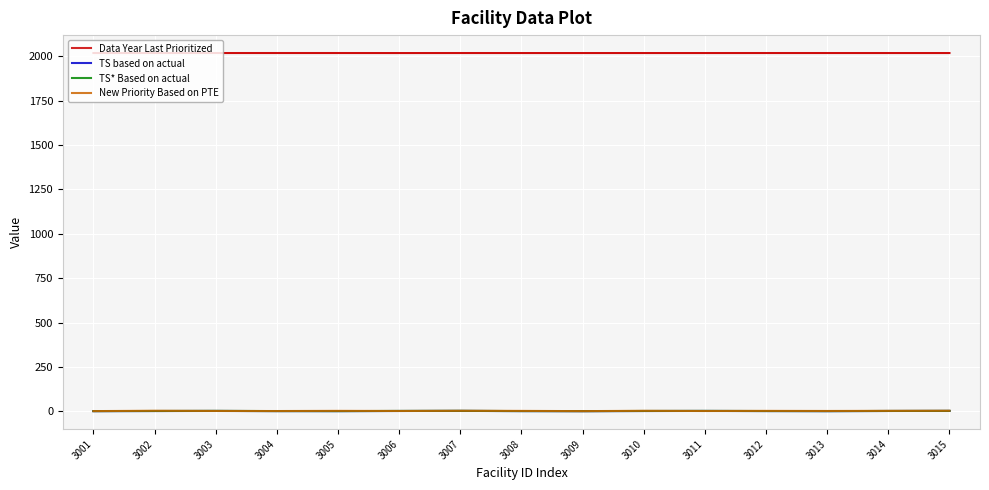

Reading right to left, transcribe all the data shown in this chart.

Data Year Last Prioritized: 2018.0	2018.0	2018.0	2018.1	2018.0	2018.0	2018.0	2018.0	2018.0	2018.0	2018.1	2018.1	2018.0	2018.0	2018.1
TS based on actual: 2.3	1.8	0.8	1.4	2.0	1.6	0.7	1.1	2.3	1.8	0.9	1.2	2.0	1.5	0.9
TS* Based on actual: 2.4	1.9	1.0	1.5	2.2	1.8	0.9	1.3	2.5	2.0	1.0	1.3	2.3	1.7	1.0
New Priority Based on PTE: 3.1	2.6	1.9	2.4	1.7	2.7	1.0	2.3	2.9	1.8	2.5	1.5	2.0	3.1	1.1